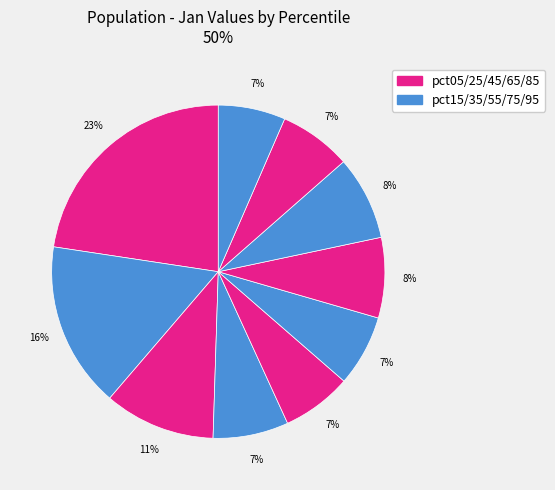

Rank the categories by value from lowest to highest.

pct95, pct45, pct55, pct85, pct35, pct65, pct75, pct25, pct15, pct05